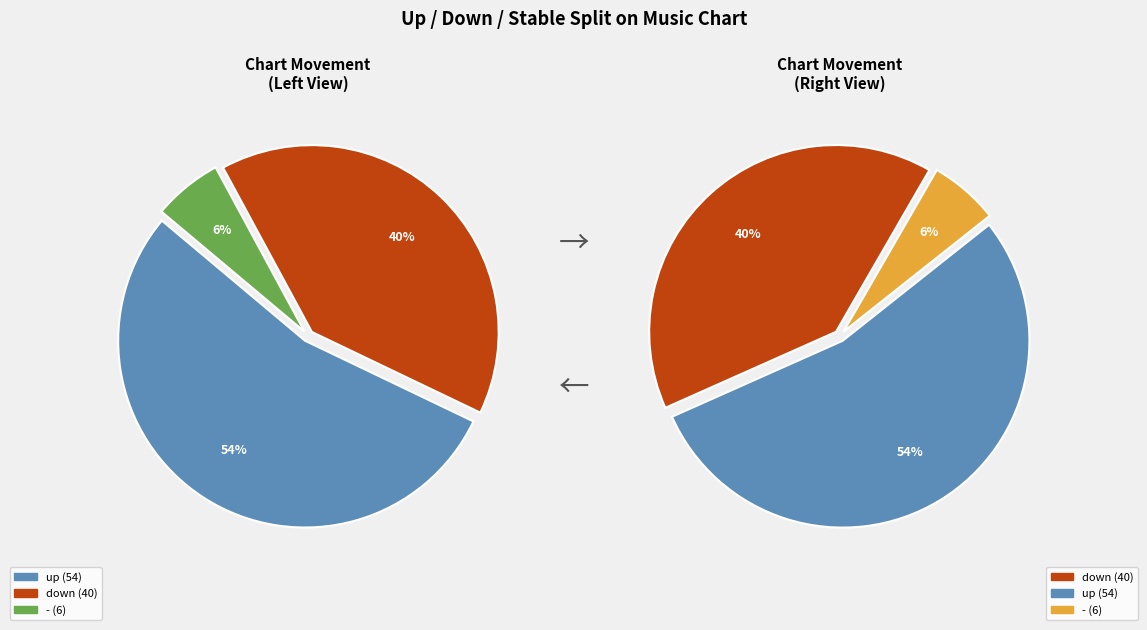

Which category accounts for the majority?

up